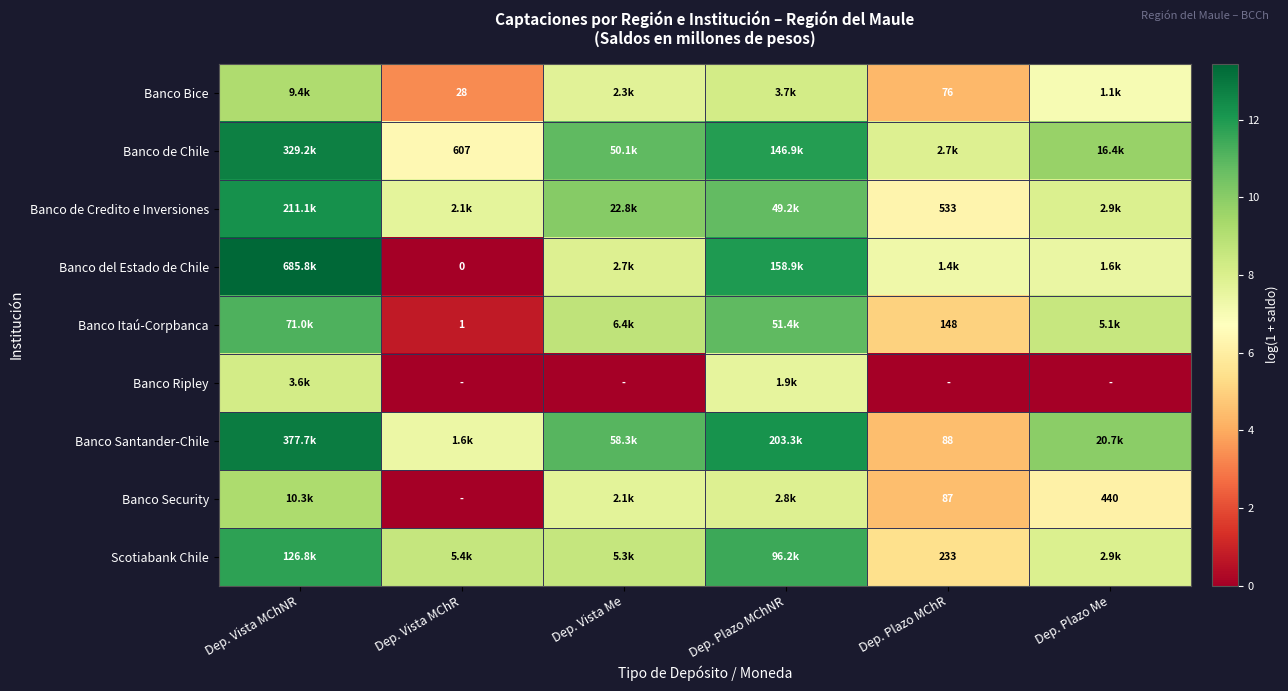

At which category does the chart reach its peak across all series?

Dep. Vista MChNR